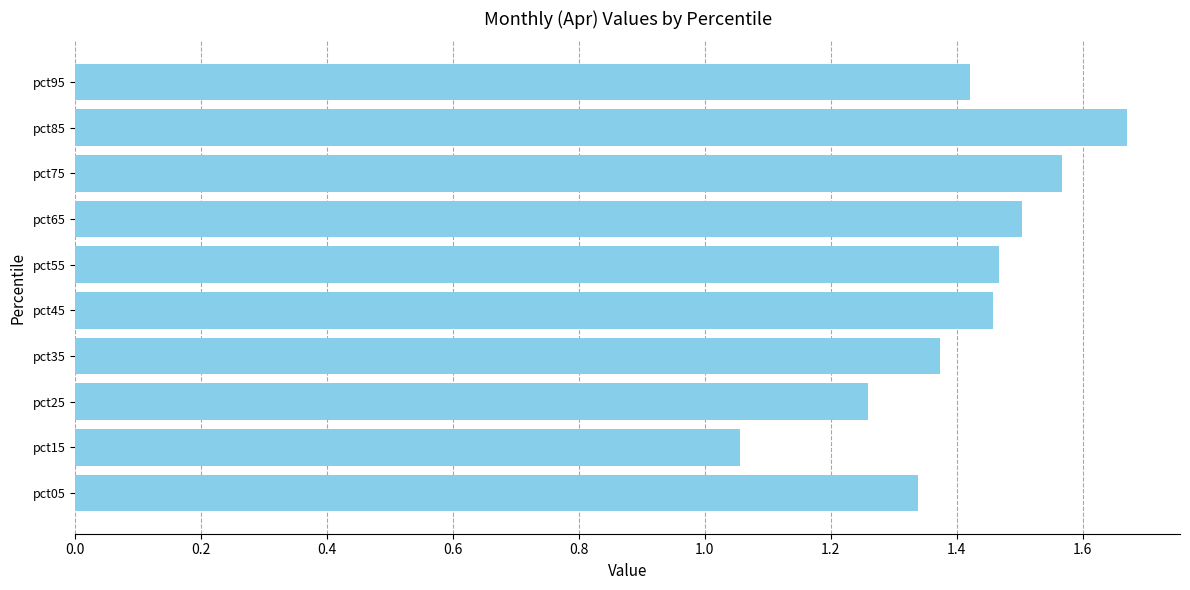

Where is the data nearest to the value 1?

pct15